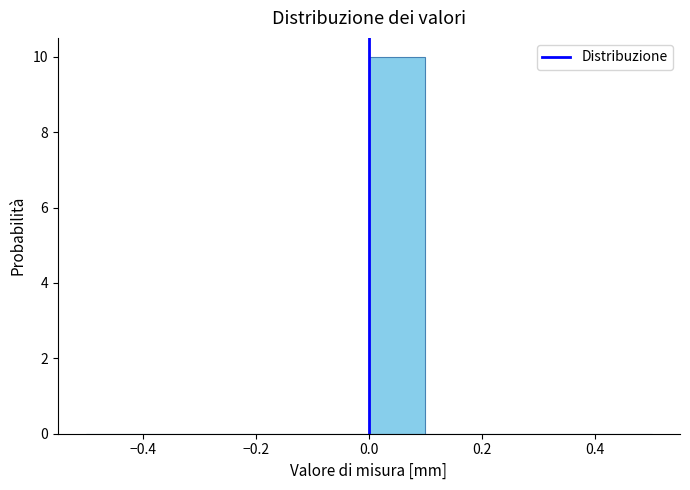

Reading left to right, list every bar in this chart as the range it spans on the x-axis followed by its height. The values are not printed on the chart, so give them approximately, as read against the axis.

-0.5 to -0.4: 0
-0.4 to -0.3: 0
-0.3 to -0.2: 0
-0.2 to -0.1: 0
-0.1 to 0.0: 0
0.0 to 0.1: 10
0.1 to 0.2: 0
0.2 to 0.3: 0
0.3 to 0.4: 0
0.4 to 0.5: 0